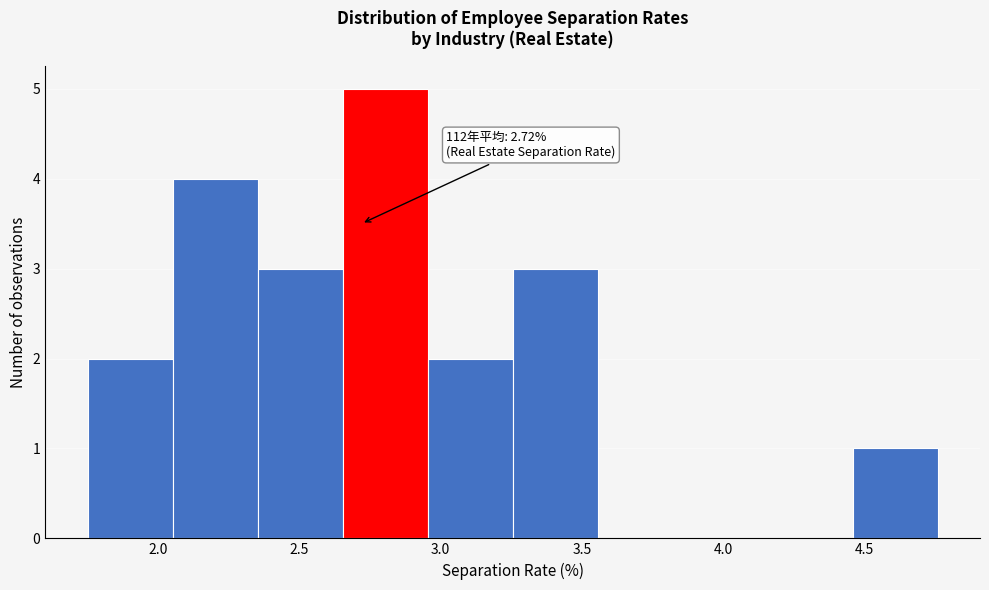

Over which range of the x-axis is the bar tallest?

2.65 to 2.95